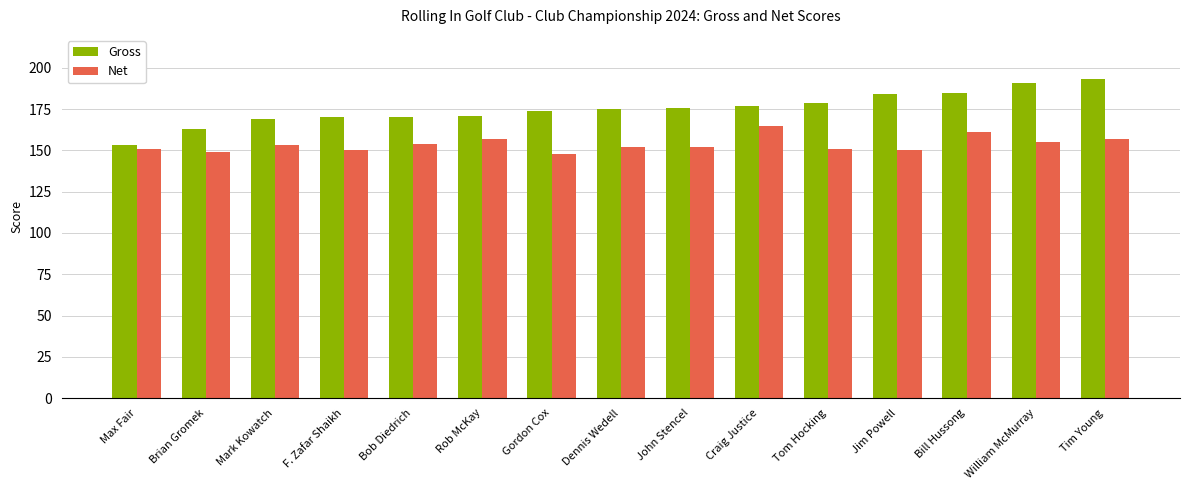

What are all the series names shown in the legend?

Gross, Net